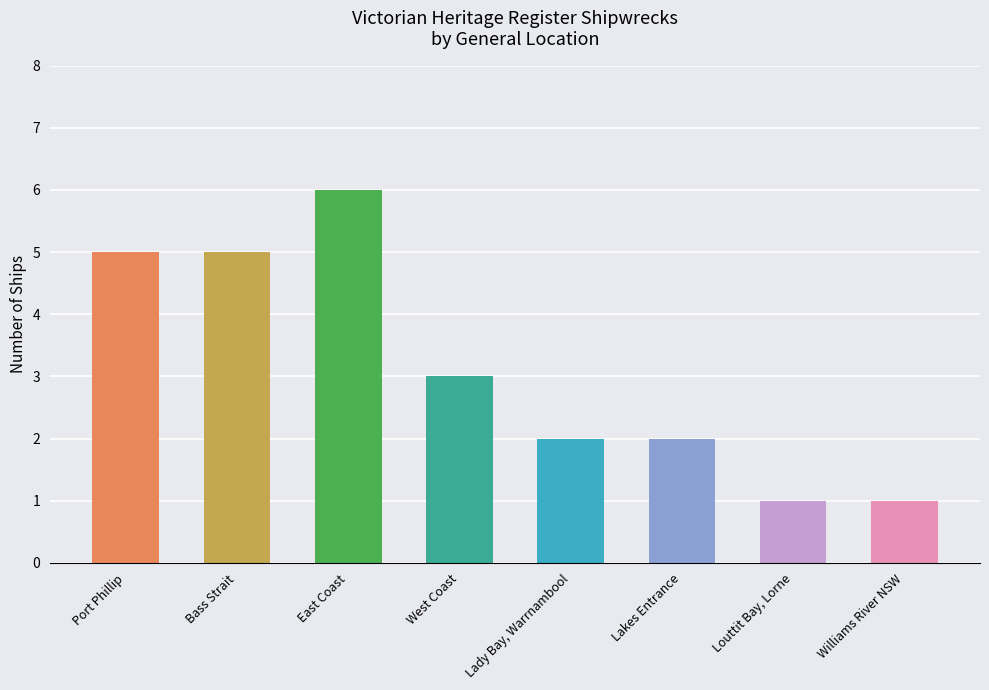

Reading right to left, what are all the values shown in this chart?

Williams River NSW=1	Louttit Bay, Lorne=1	Lakes Entrance=2	Lady Bay, Warrnambool=2	West Coast=3	East Coast=6	Bass Strait=5	Port Phillip=5